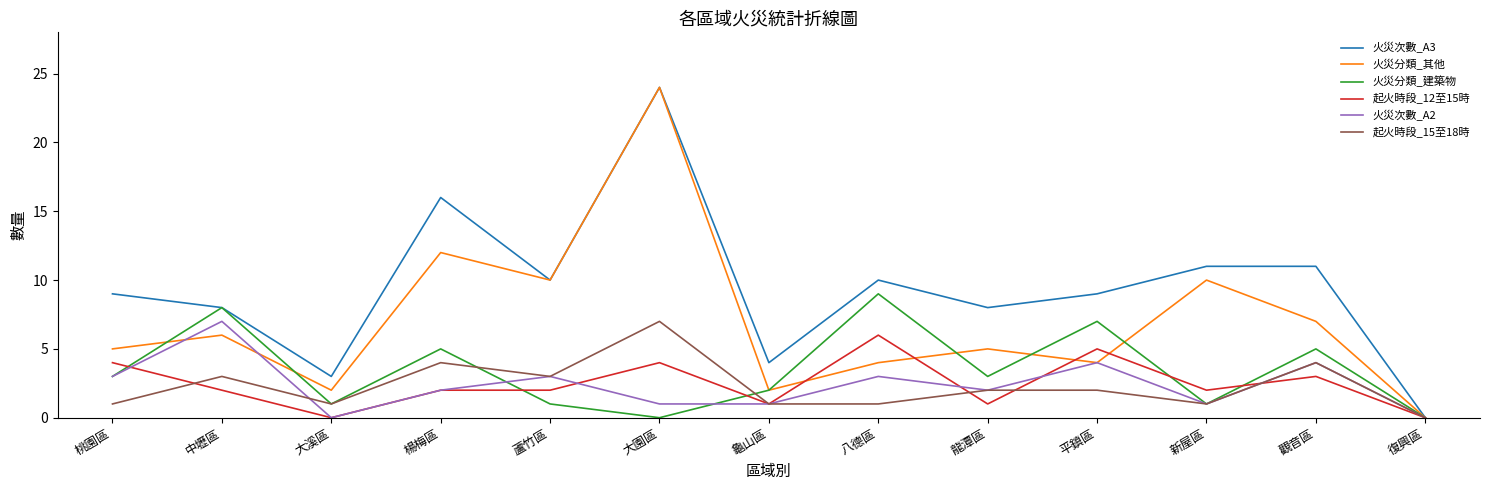

Between 平鎮區 and 復興區, which series saw the biggest shift?

火災次數_A3